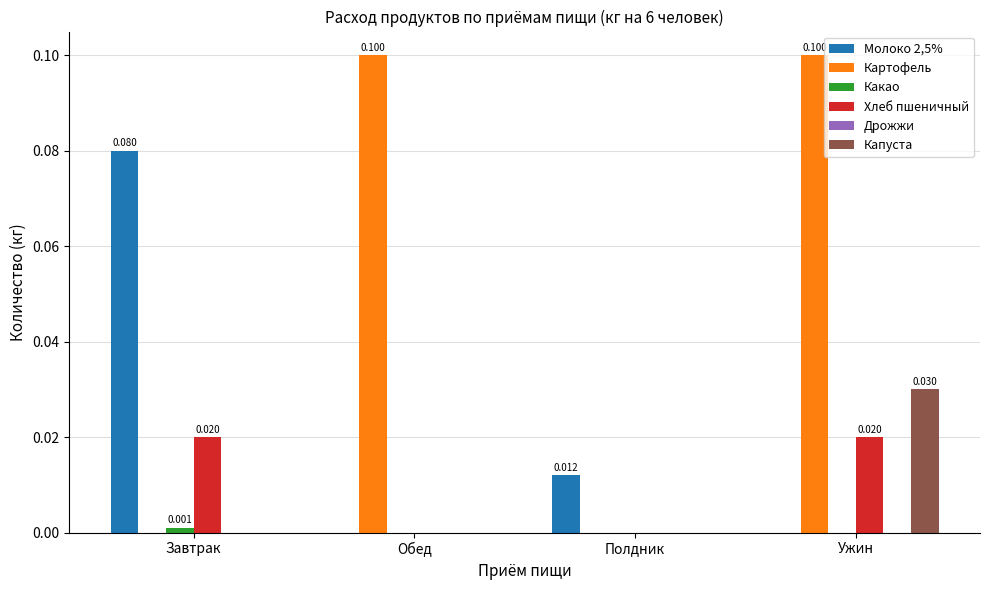

Which series changed the most between Обед and Ужин?

Капуста